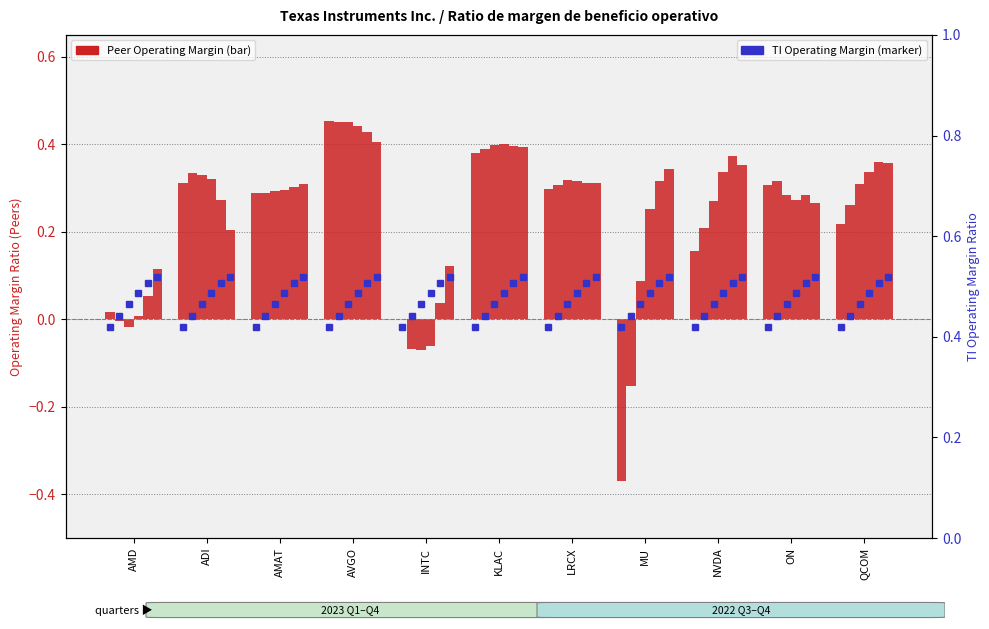

Rank the series by their maximum value, from lowest to highest.

2022-09-30, 2022-12-31, 2023-03-31, 2023-09-30, 2023-06-30, 2023-12-31